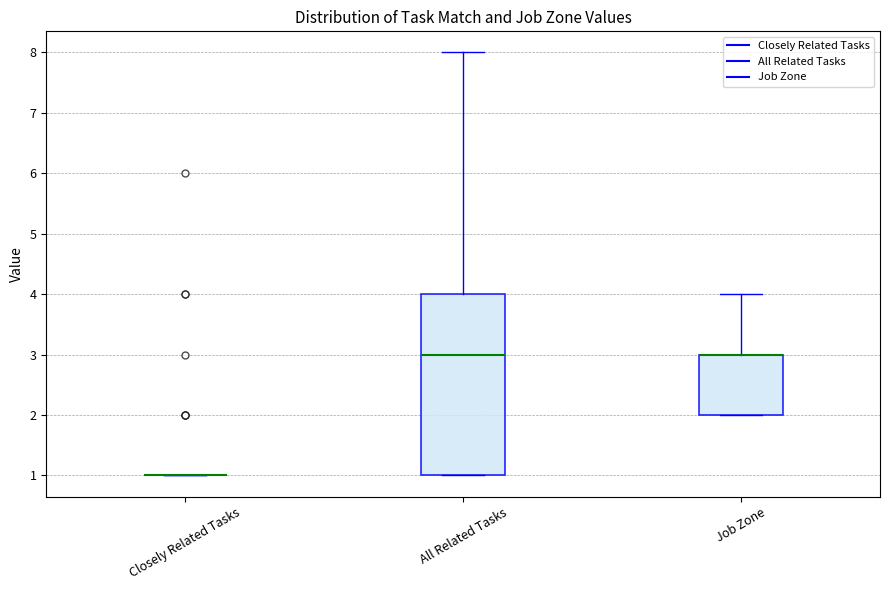

Reading left to right, transcribe this box plot: for each box, give where its median line is, the range the box spans, and where its two whiskers end, as read against the y-axis. The values are not printed on the chart, so give them approximately, as read against the axis.

Closely Related Tasks: box collapsed to a line at 1, whiskers 1 to 1
All Related Tasks: median 3, box 1 to 4, whiskers 1 to 8
Job Zone: median 3 (drawn on the box's upper edge), box 2 to 3, whiskers 2 to 4